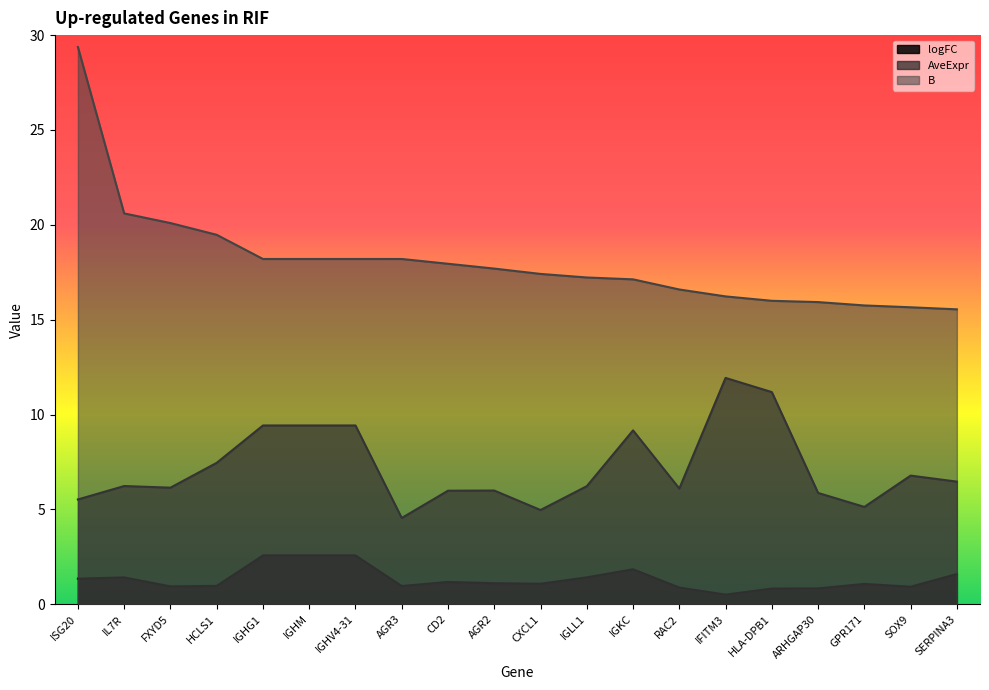

What are all the series names shown in the legend?

logFC, AveExpr, B